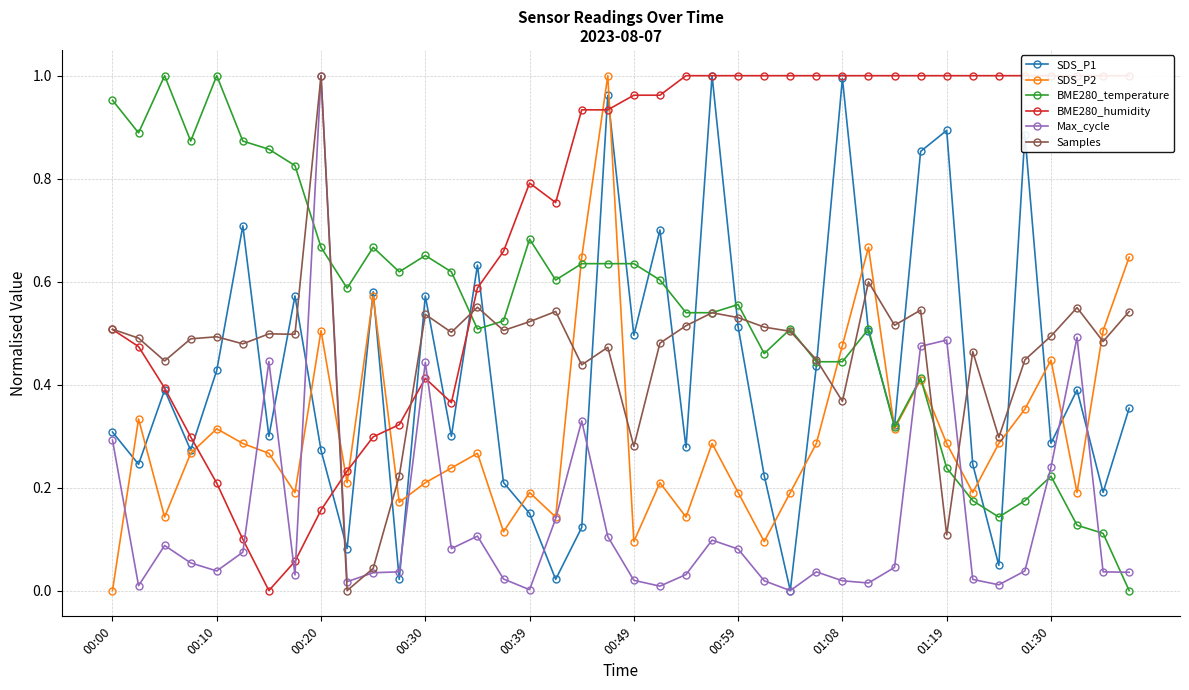

True or false: BME280_temperature has more than 1 points higher than both neighbors.

True